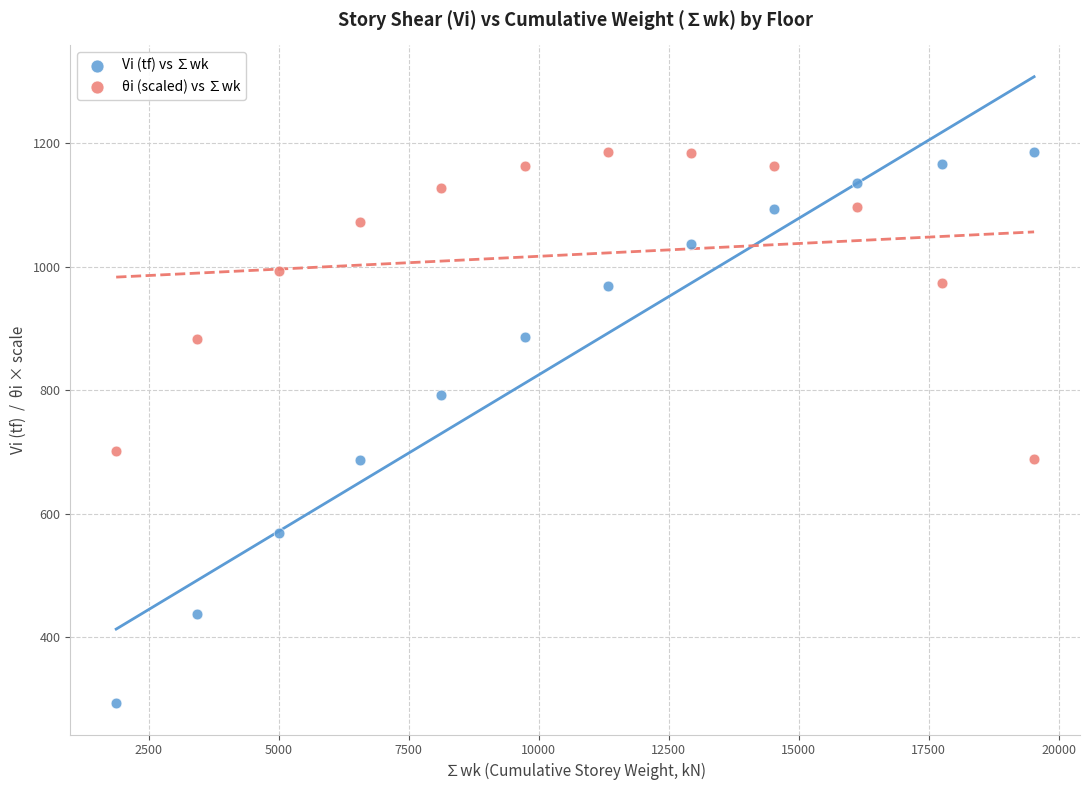

Across all data points, what is the range of Y values (max minus min)?

891.5